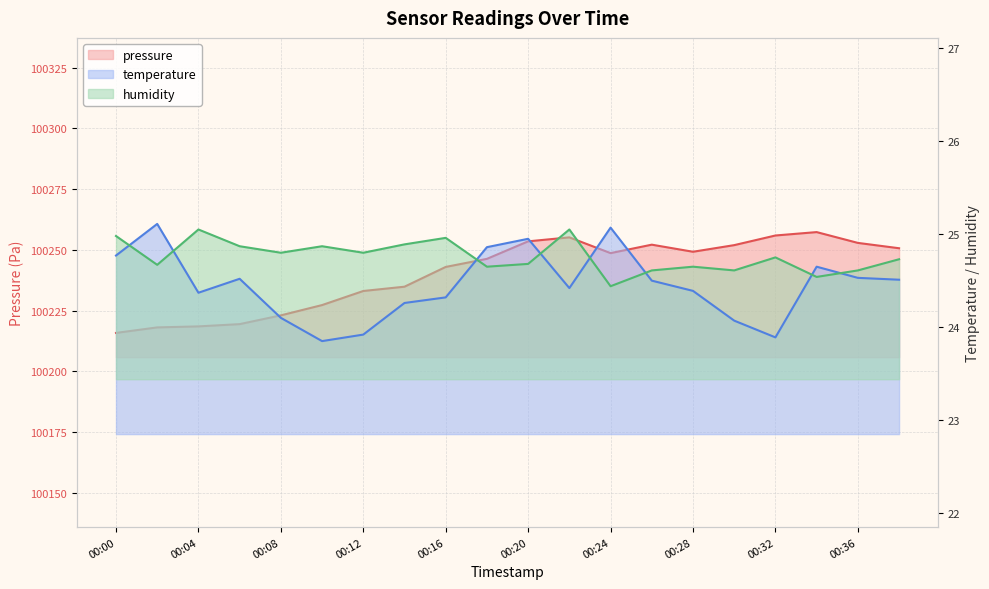

List the labels in order of pressure value, largest first.

00:34, 00:32, 00:22, 00:20, 00:36, 00:26, 00:30, 00:38, 00:28, 00:24, 00:18, 00:16, 00:14, 00:12, 00:10, 00:08, 00:06, 00:04, 00:02, 00:00